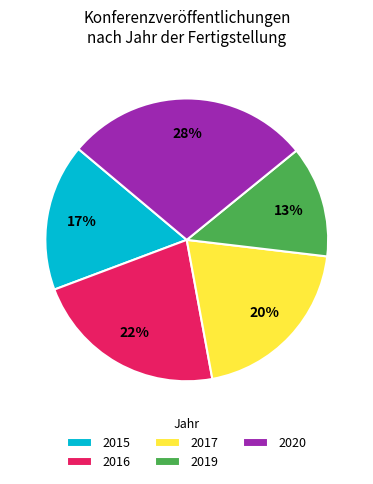

Which has a higher value, 2017 or 2020?

2020